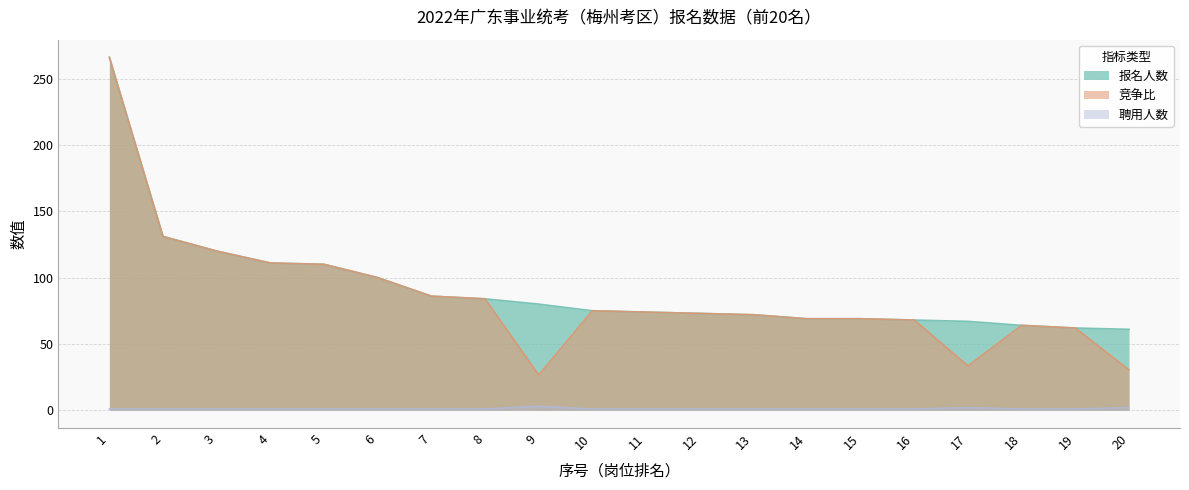

Which series has the largest total across all categories?

报名人数